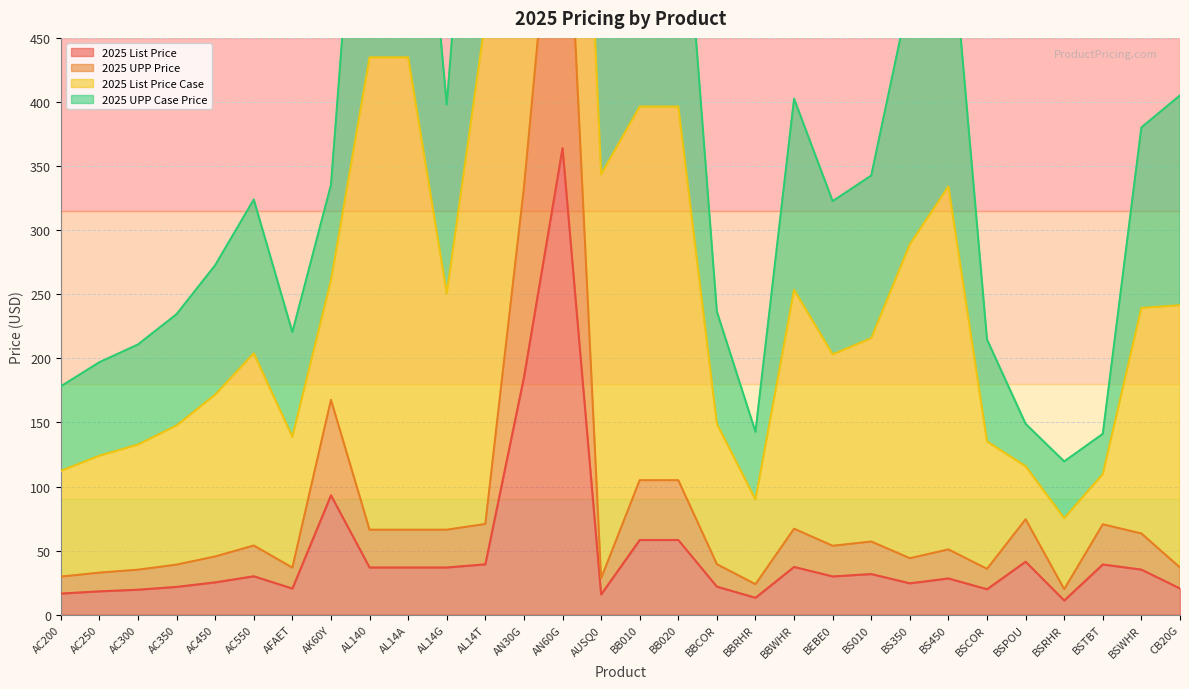

True or false: 2025 List Price has a value of 34.7 at CB20G.

False